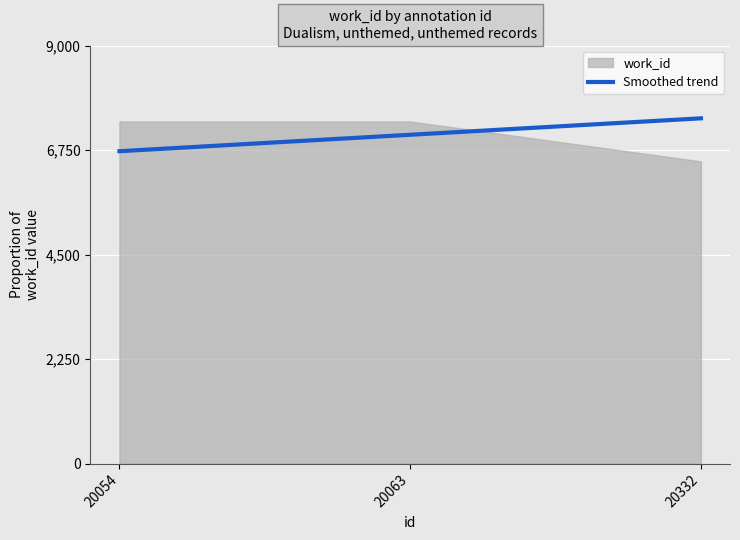

What is the ratio of the value at 20063 to the value at 20332?

1.1